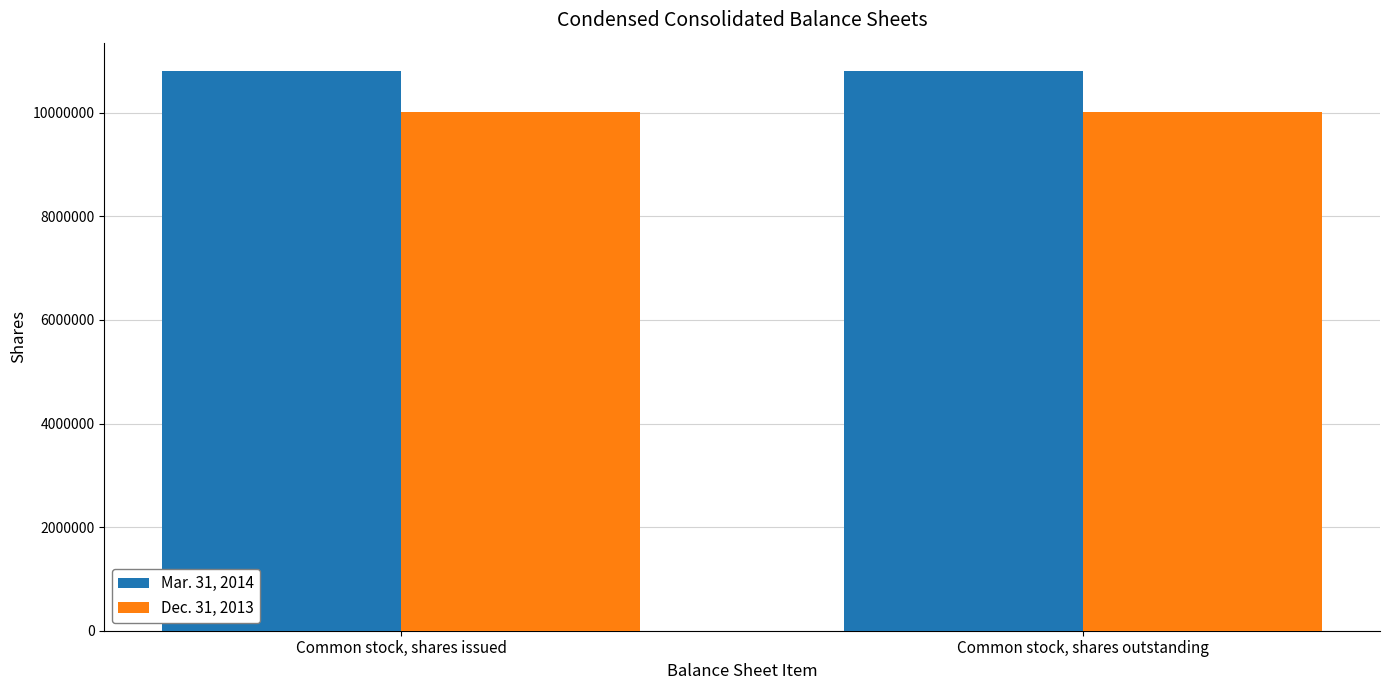

What is the spread (max minus min) of values at Common stock, shares outstanding?

807250